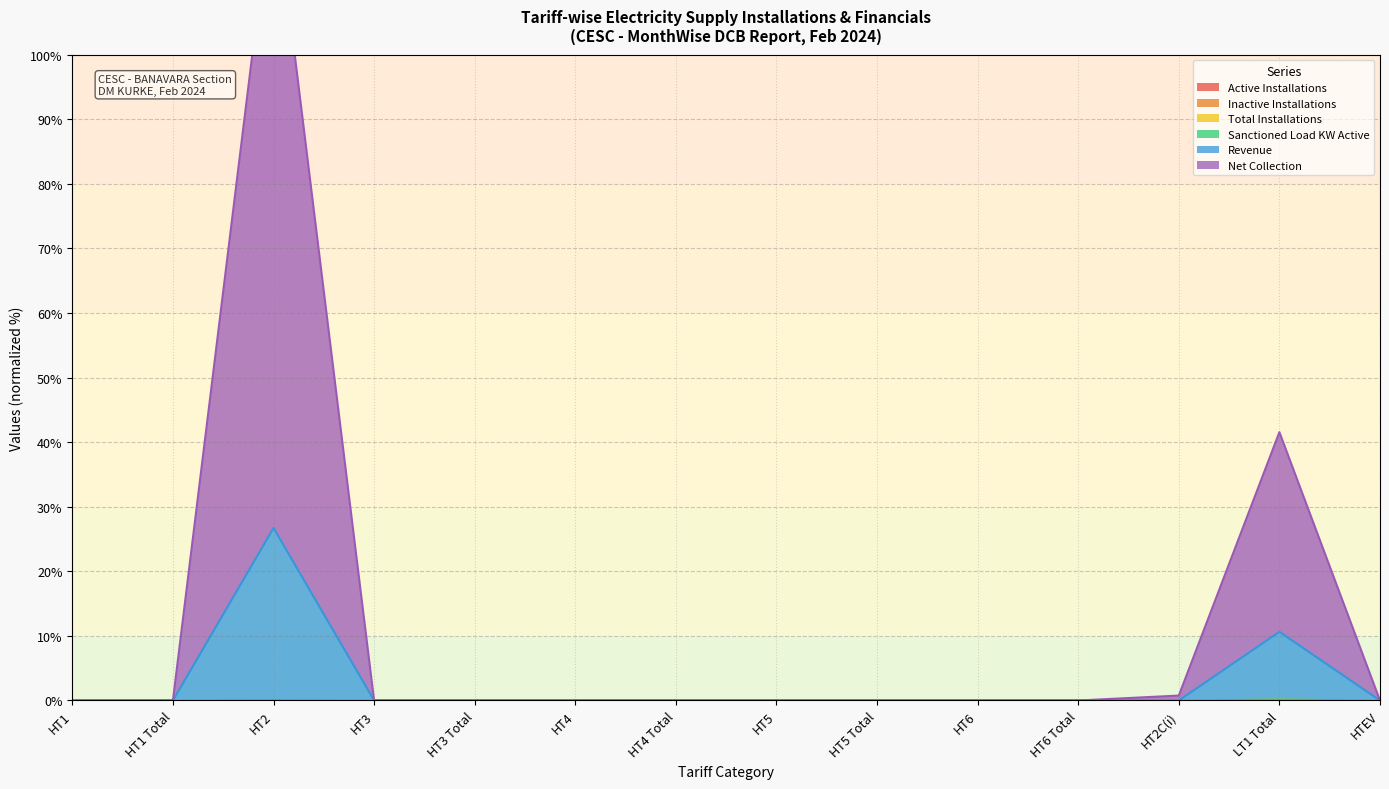

At which category is the sum across all series the highest?

HT2